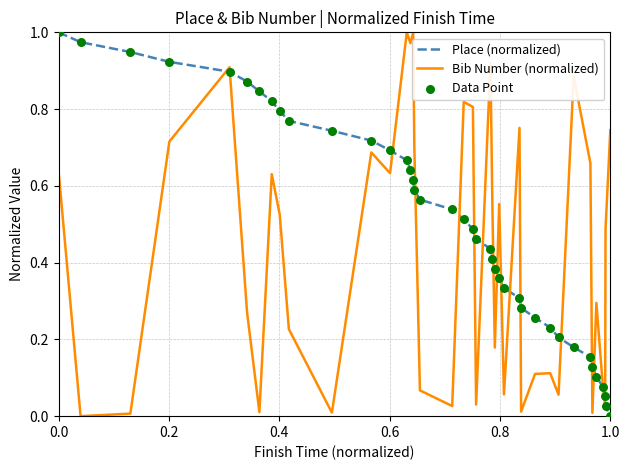

Rank the series by their average value, from lowest to highest.

Bib Number (normalized), Place (normalized)